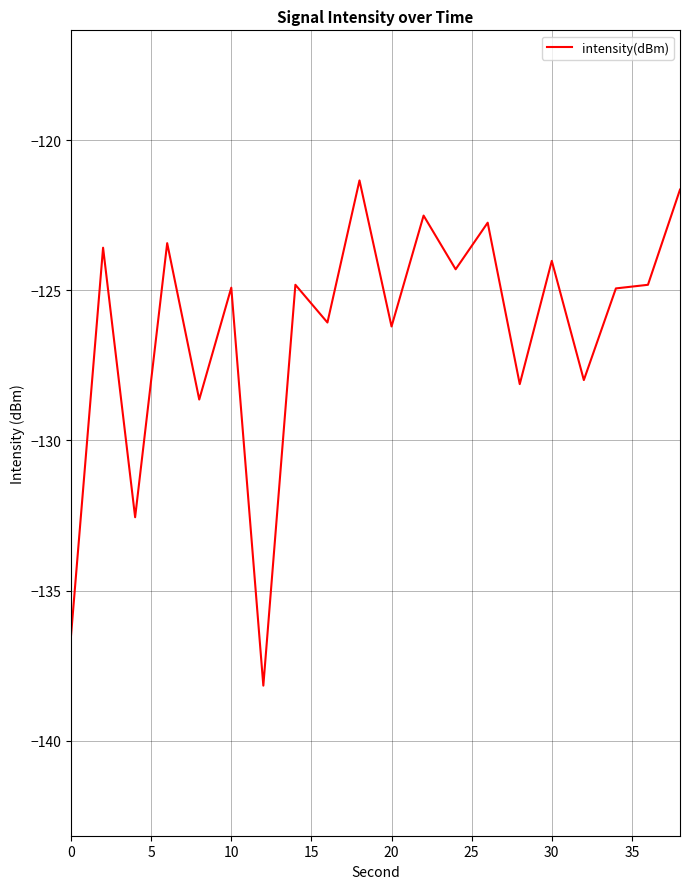

What is the greatest value displayed?

-121.3